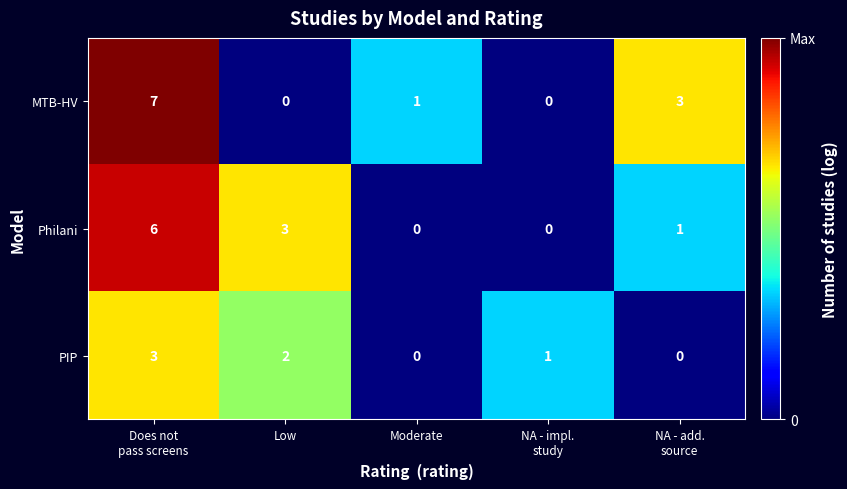

At how many categories does at least one series exceed 2?

3